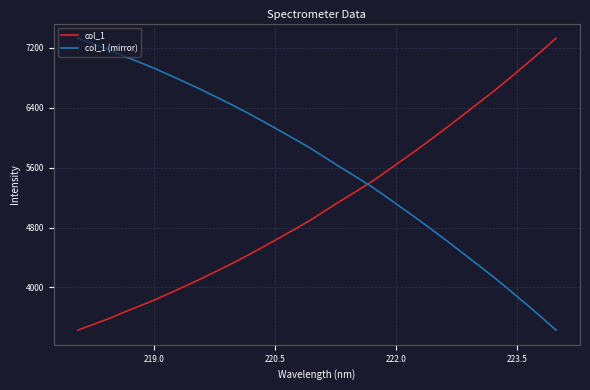

What is the minimum value shown in the chart?

3428.0